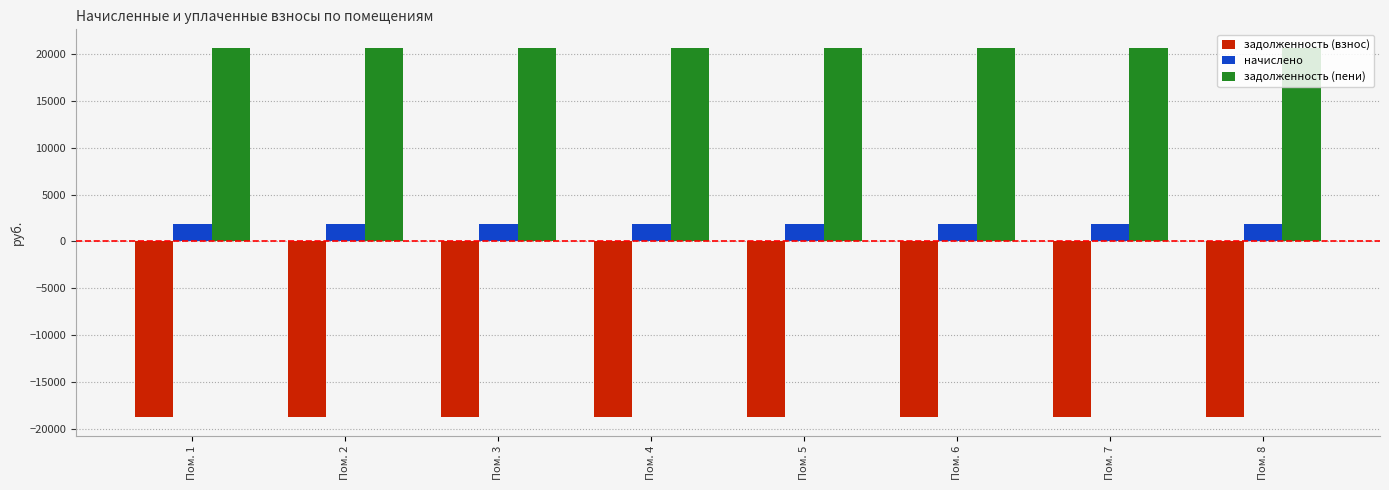

The начислено series shows 411.3 at Пом. 1. True or false?

False